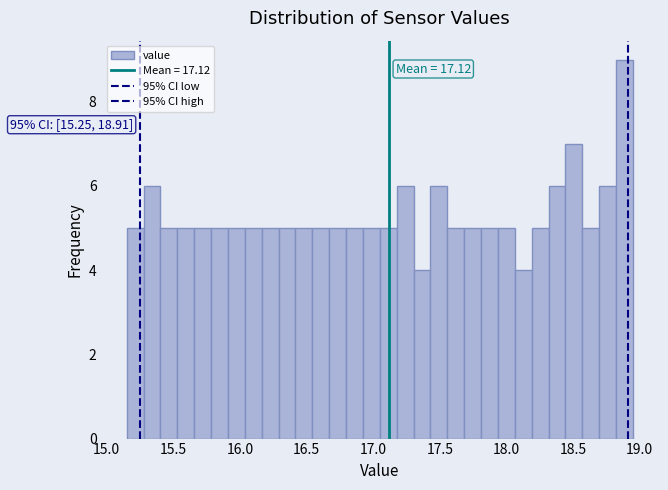

Read against the x-axis, roughly where is the centre of the tallest bar?

18.90